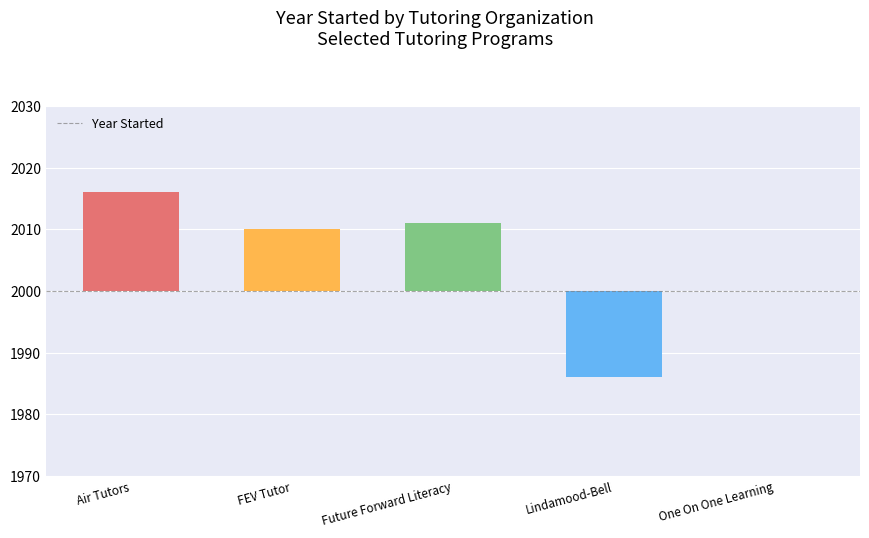

Where does the data first go above 10?

Air Tutors